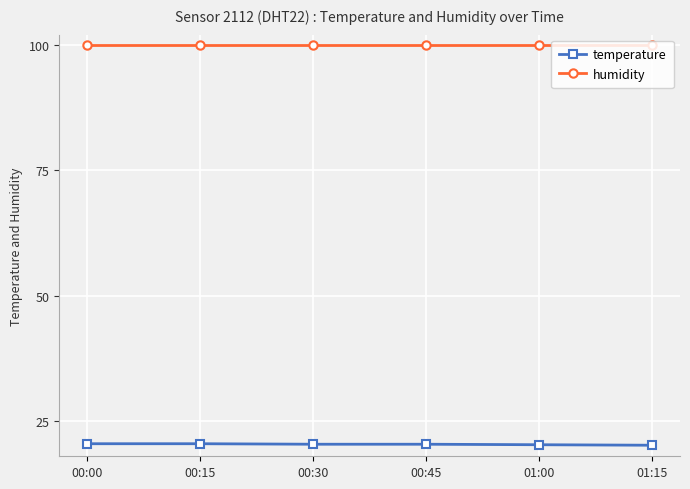

What is the spread (max minus min) of values at 01:15?

79.7